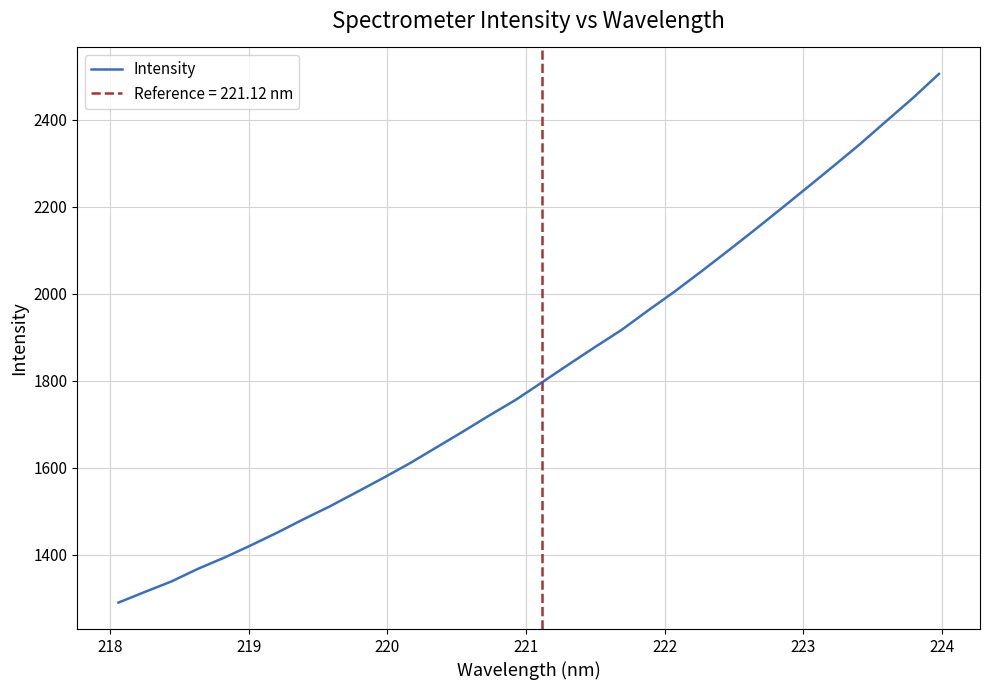

True or false: there are more than 1 points higher than both neighbors.

False